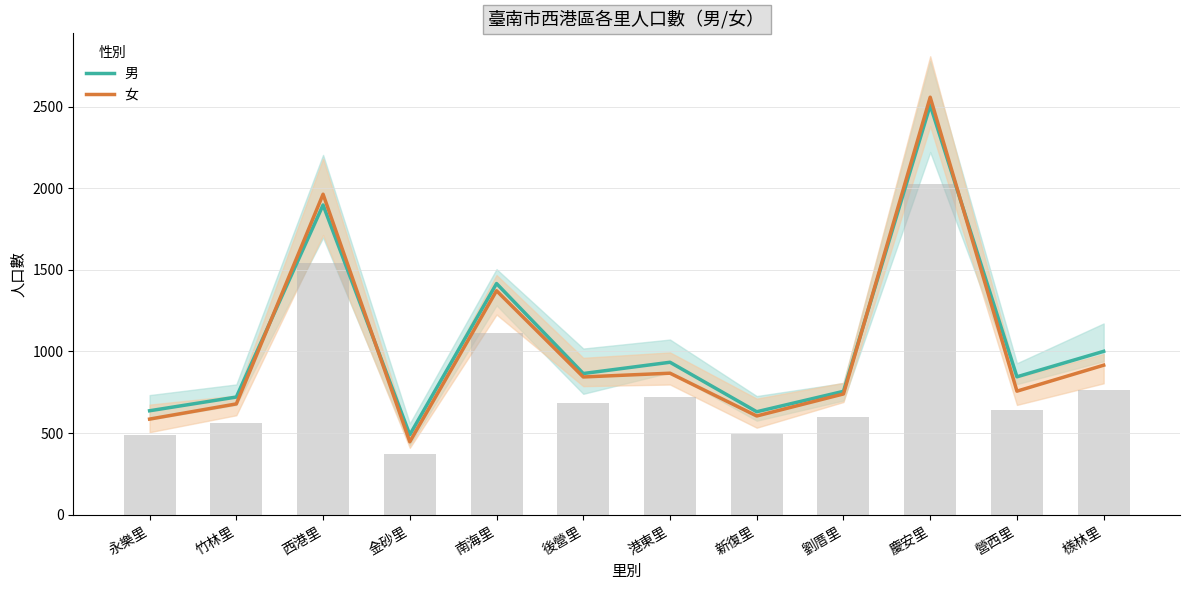

What is the highest value of the 男 series?

2508